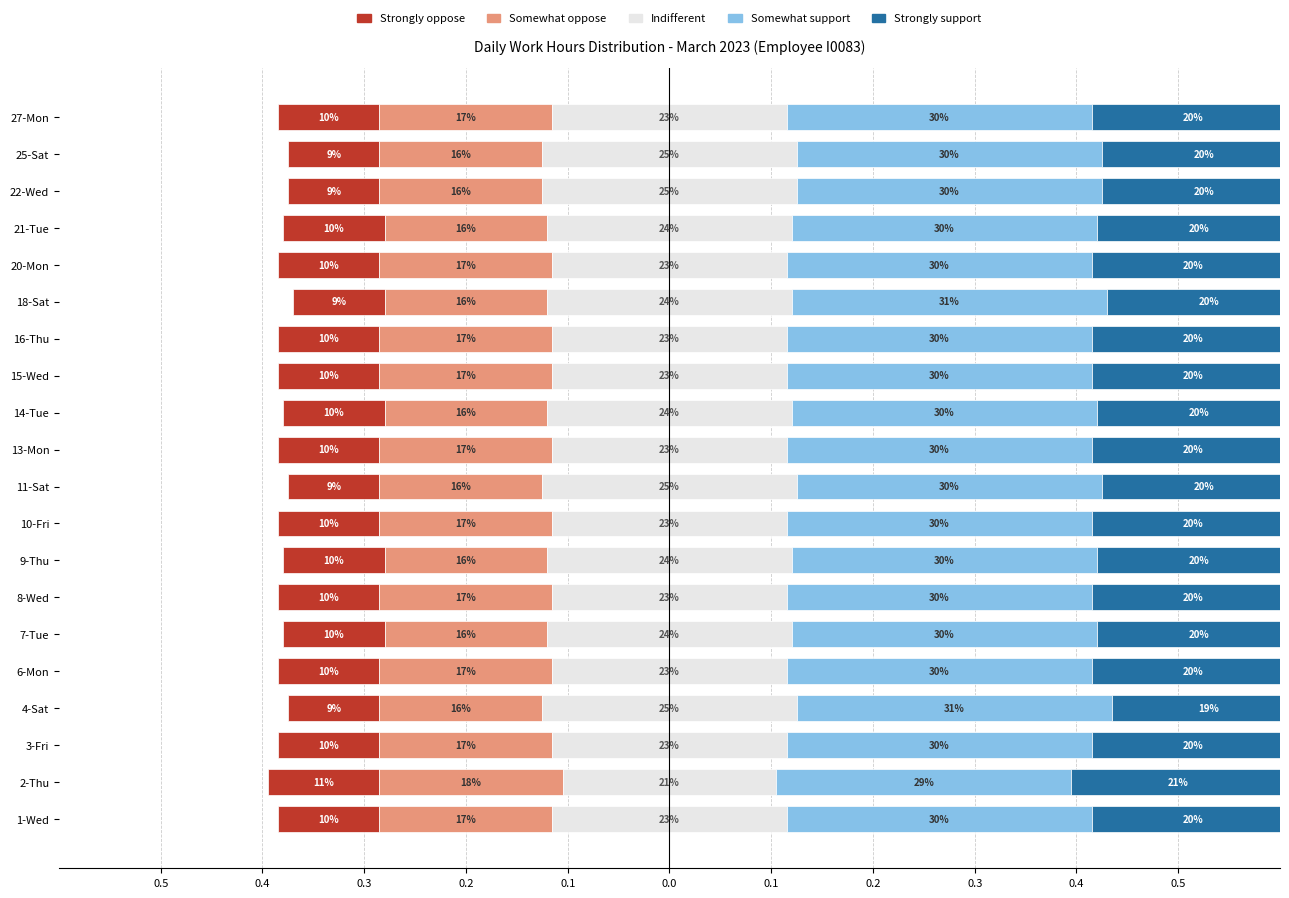

List the series in order of their overall mean, lowest first.

Strongly oppose, Somewhat oppose, Strongly support, Indifferent, Somewhat support